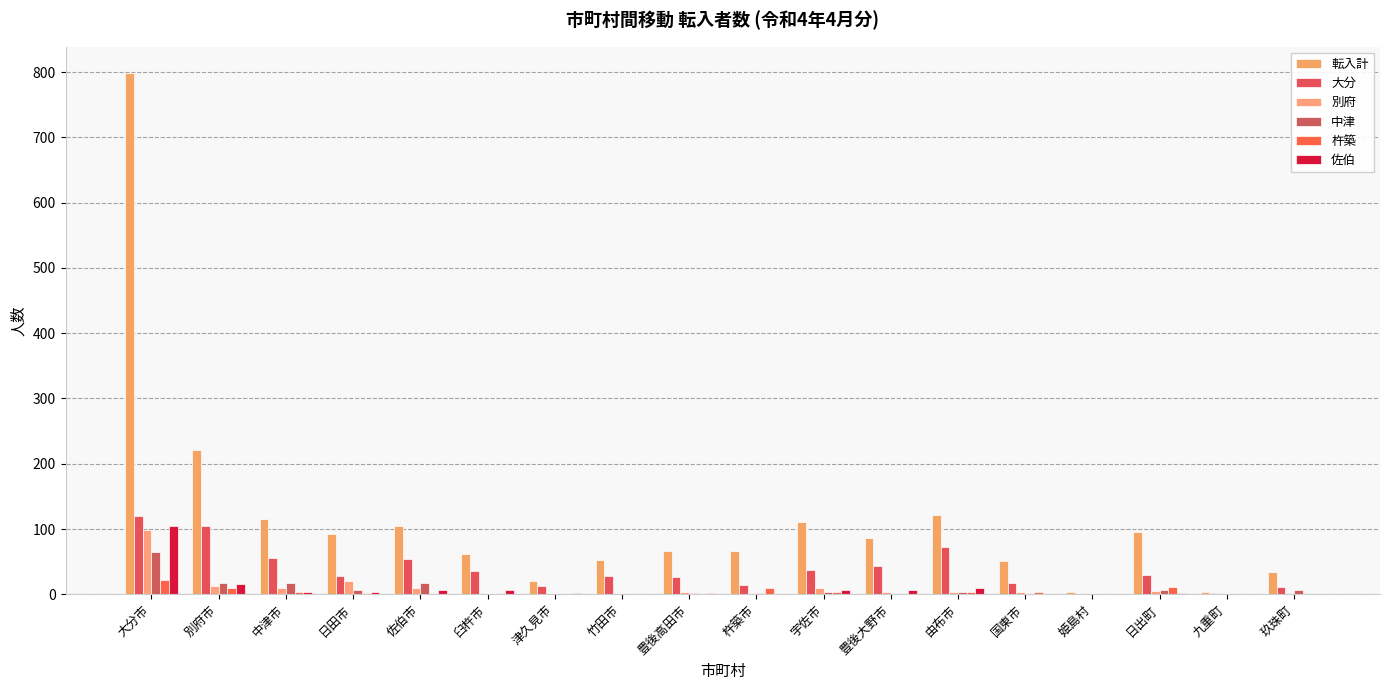

What is the difference between the maximum and second lowest values in the 佐伯 series?

104